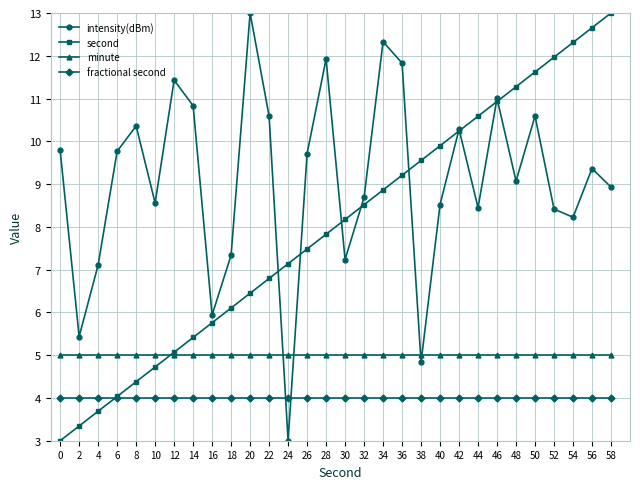

What is the difference between the maximum and second lowest values in the second series?

9.7